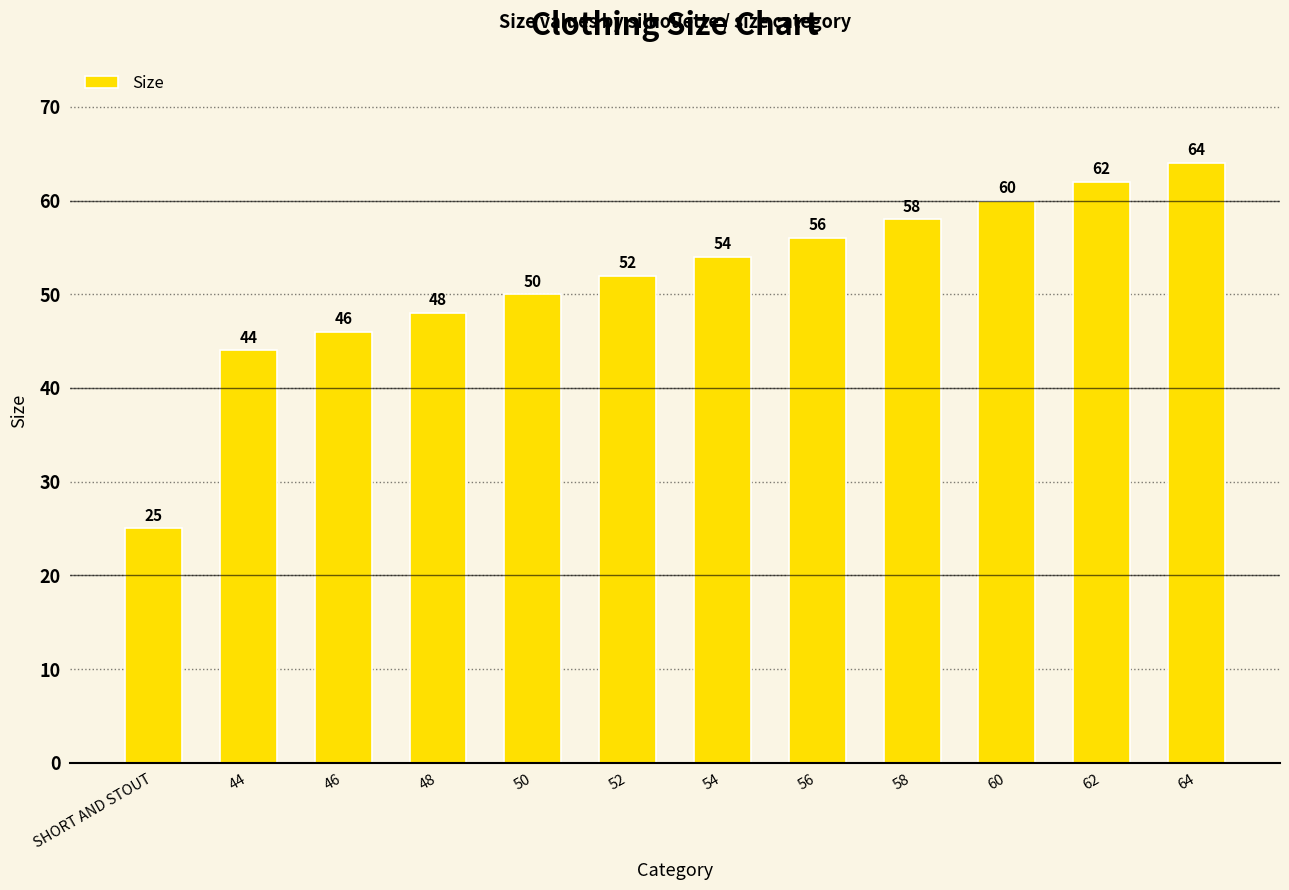

List the labels in order of value, largest first.

64, 62, 60, 58, 56, 54, 52, 50, 48, 46, 44, SHORT AND STOUT